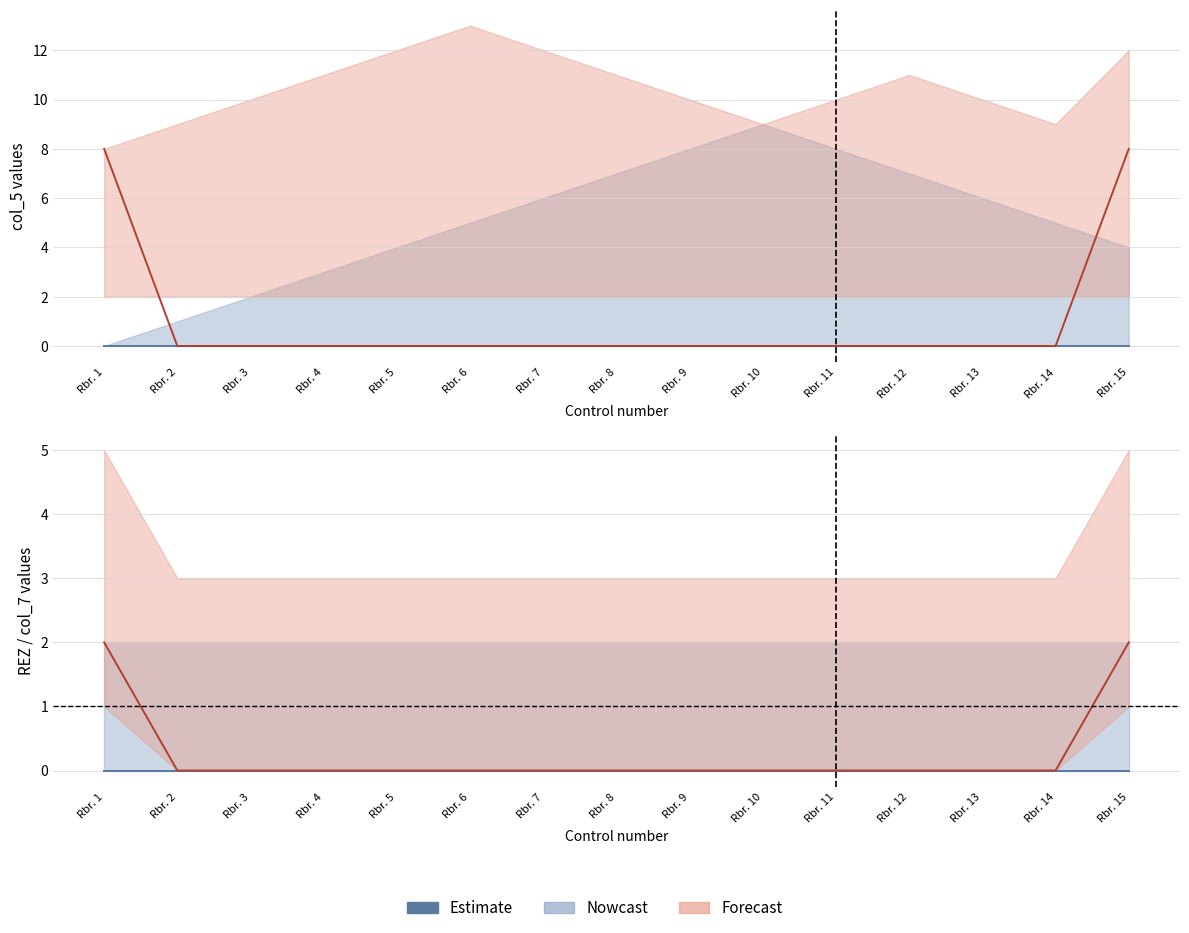

The REZ series shows 0 at Rbr. 7. True or false?

True